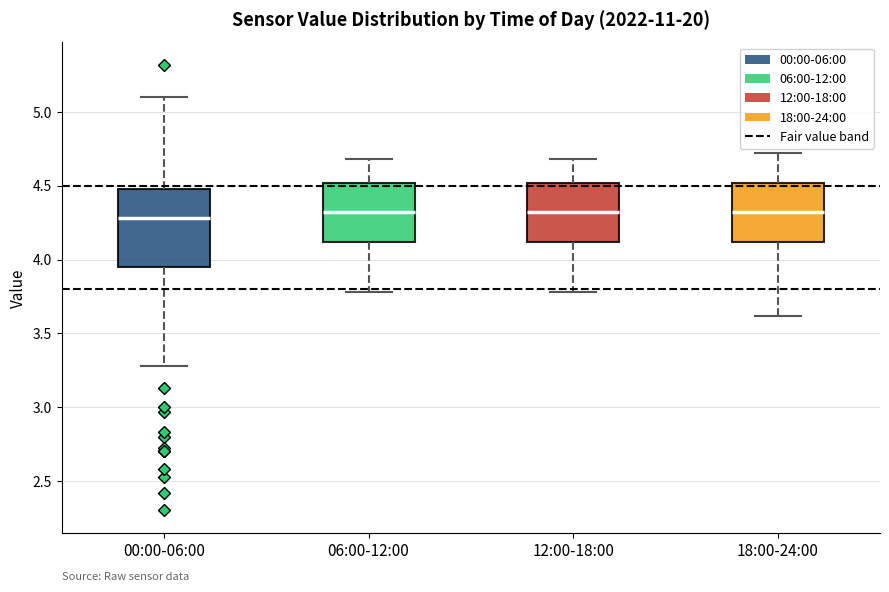

Comparing the boxes themselves (not the whiskers), which one is the tallest?

00:00-06:00